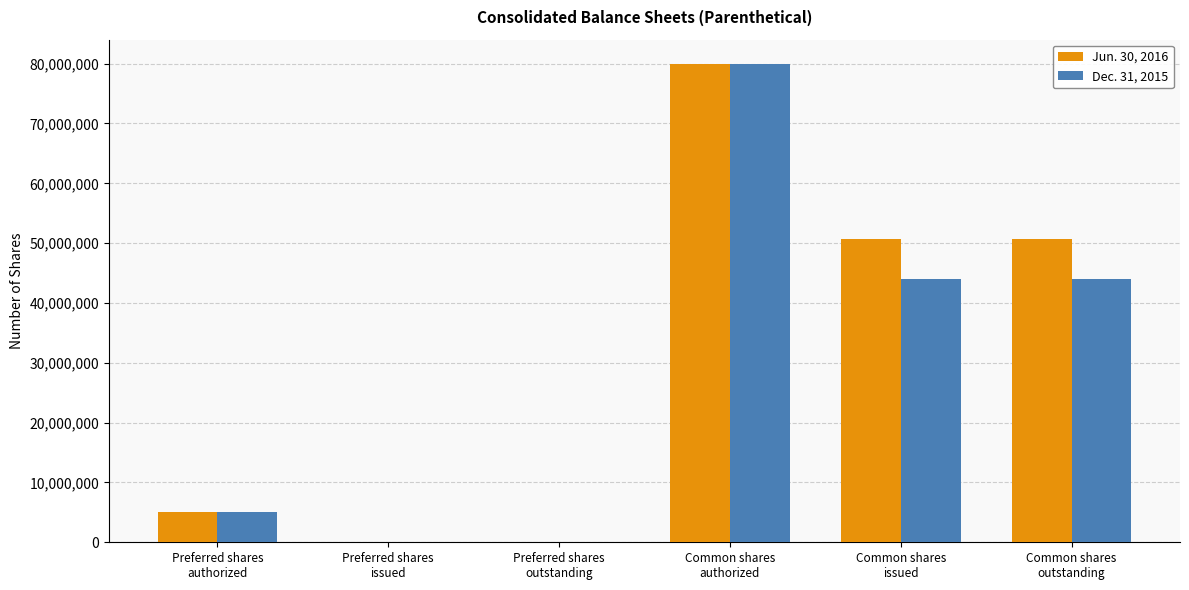

What is the greatest value displayed?

80000000